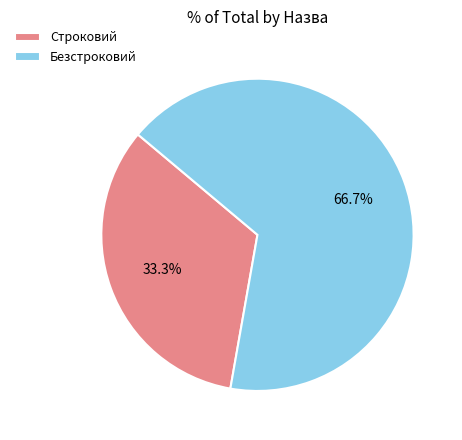

Does any single category account for the majority?

Yes